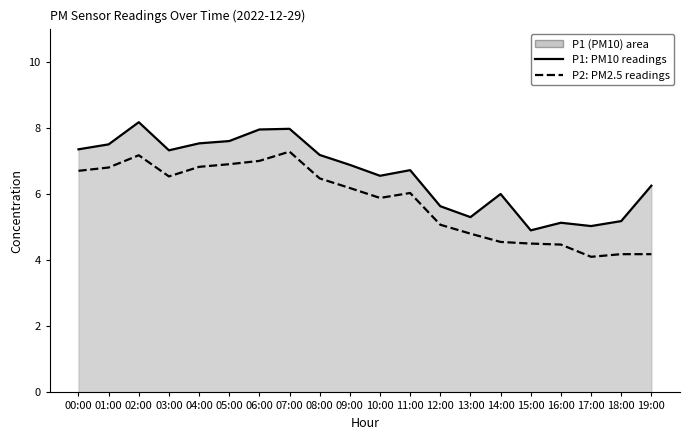

At which label does P2: PM2.5 readings reach its peak?

07:00